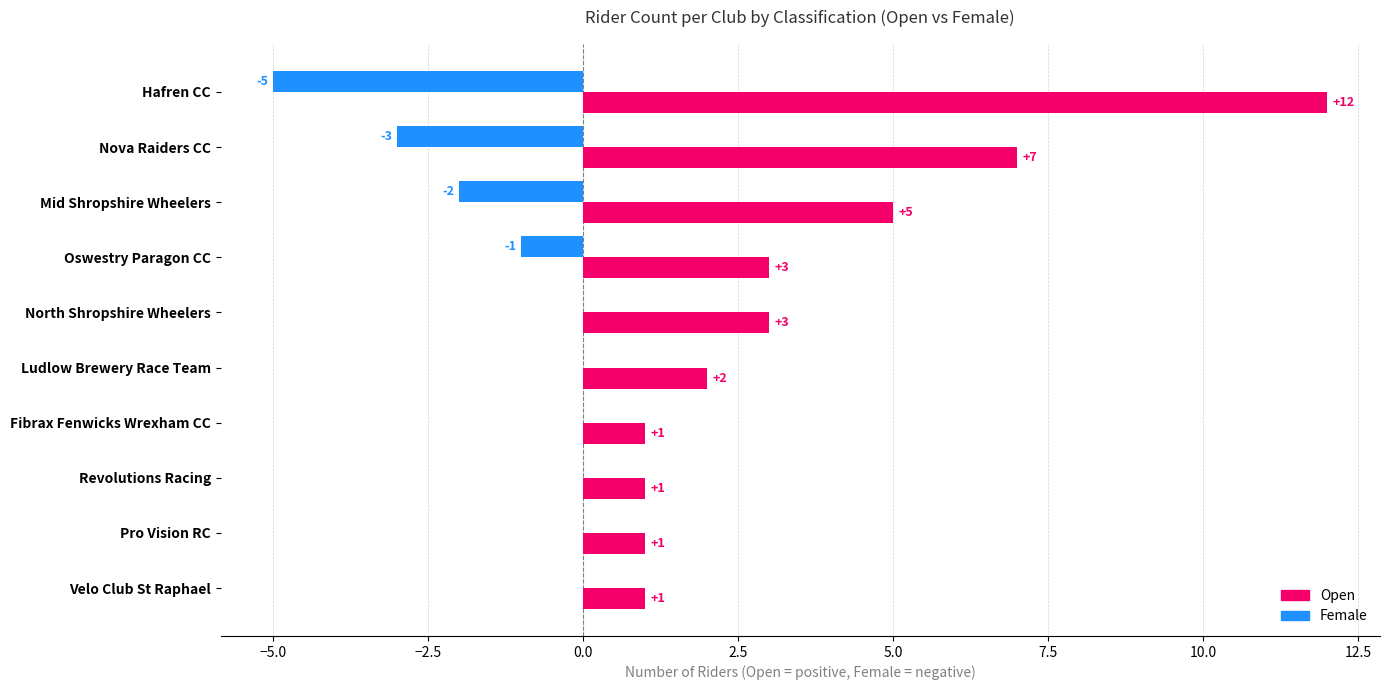

Which series changed the most between Hafren CC and North Shropshire Wheelers?

Open